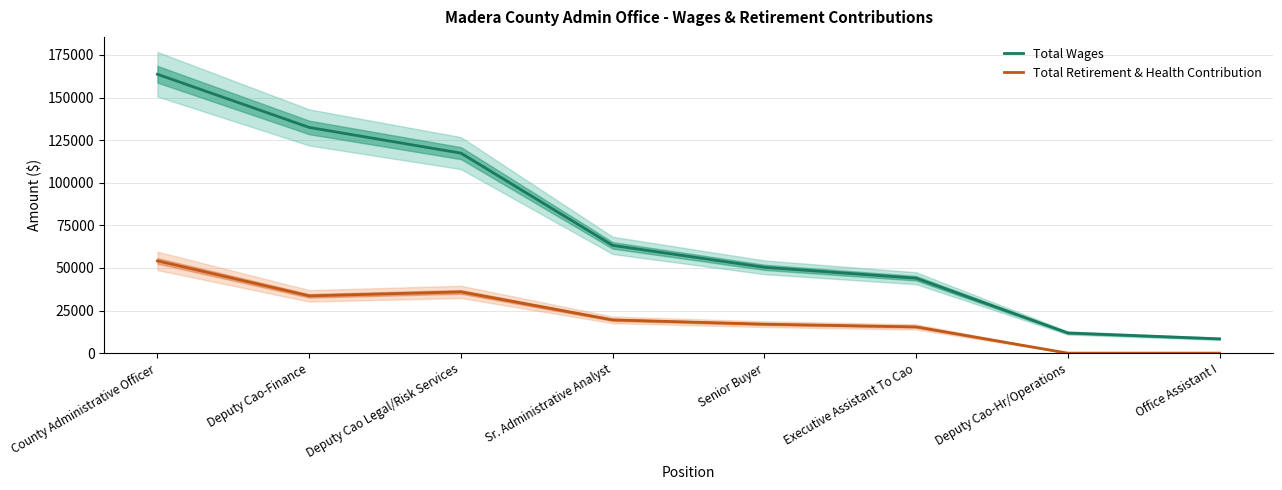

Which series has the largest range (max minus min)?

Total Wages